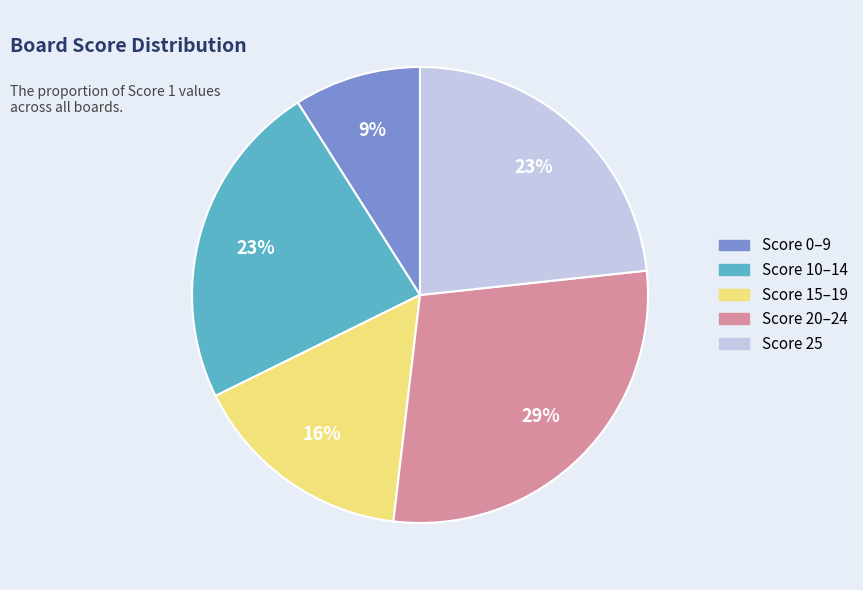

How many segments does this pie chart have?

5